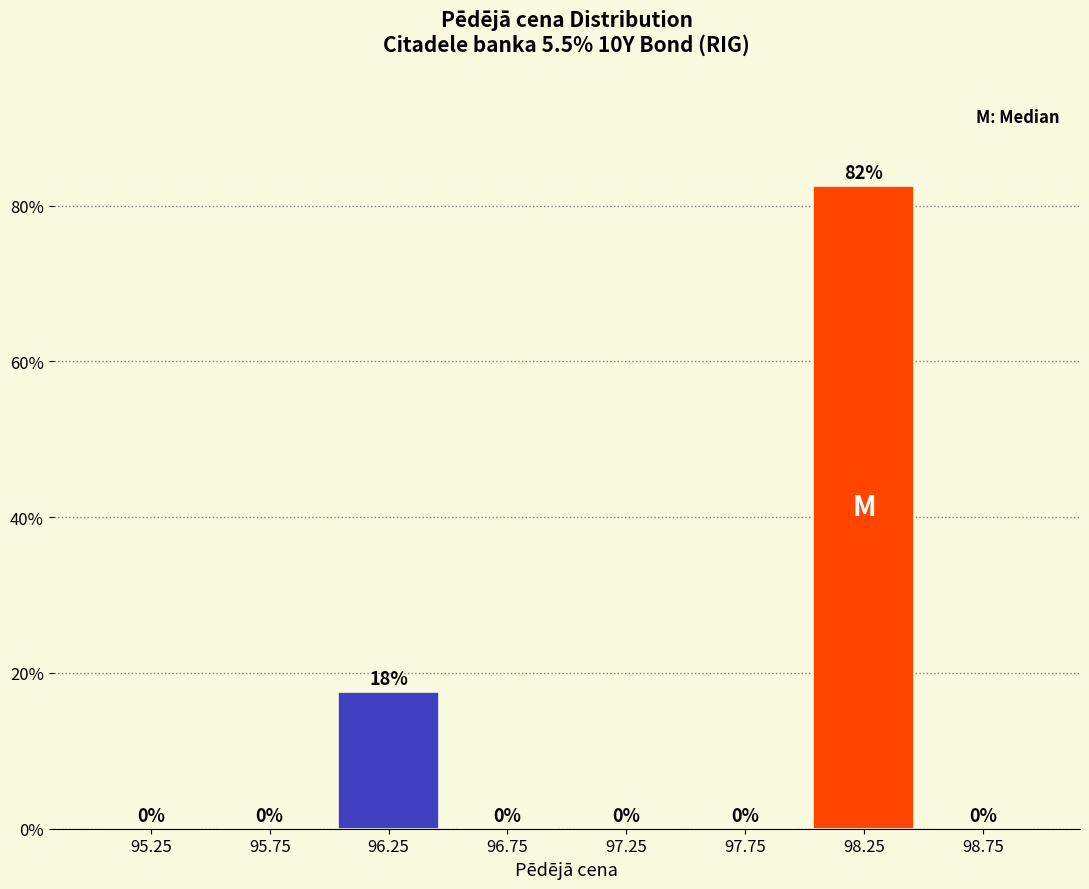

Which range on the x-axis has the tallest bar?

98.0 to 98.5